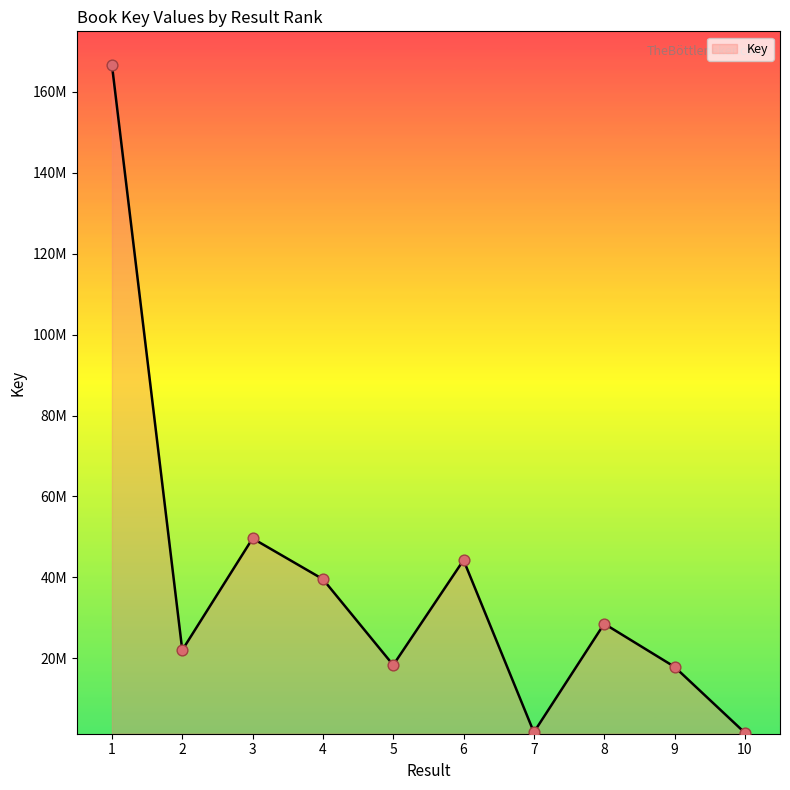

Approximately how many times larger is the value at 1 compared to 10?

105.7